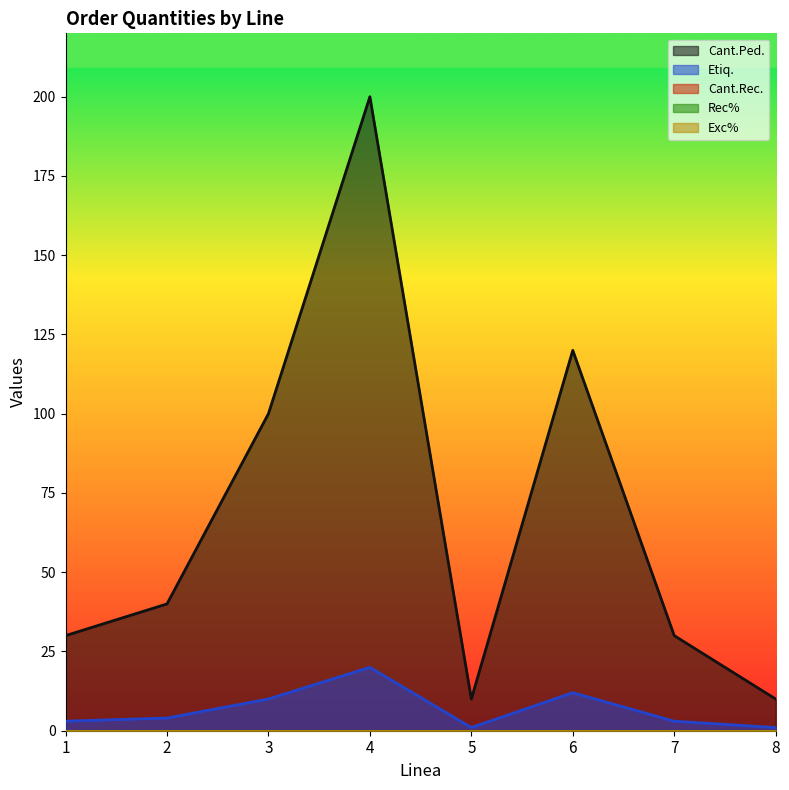

Which series changed the most between 2 and 8?

Cant.Ped.